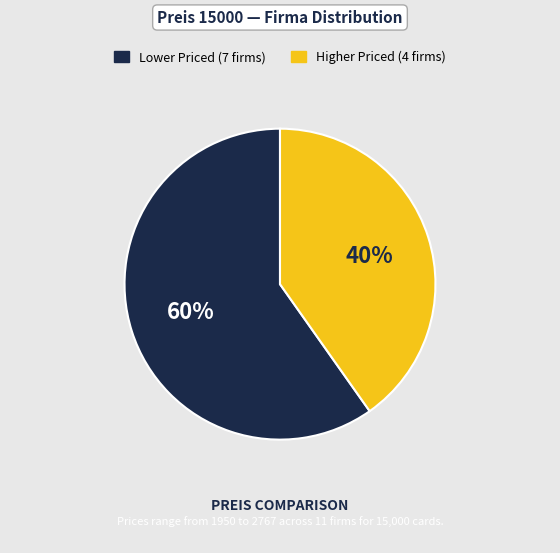

Is there any slice that represents more than half of the pie?

Yes